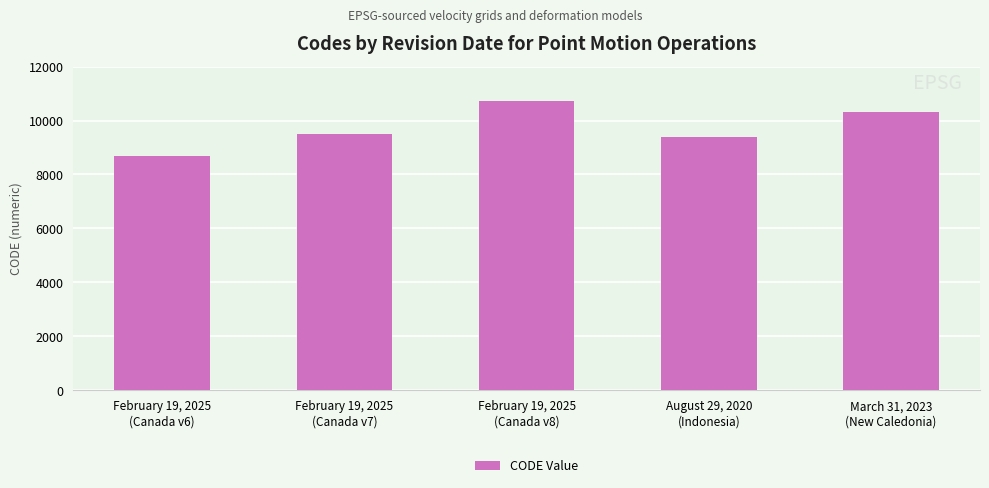

Reading left to right, transcribe all the data shown in this chart.

8676	9483	10707	9375	10323